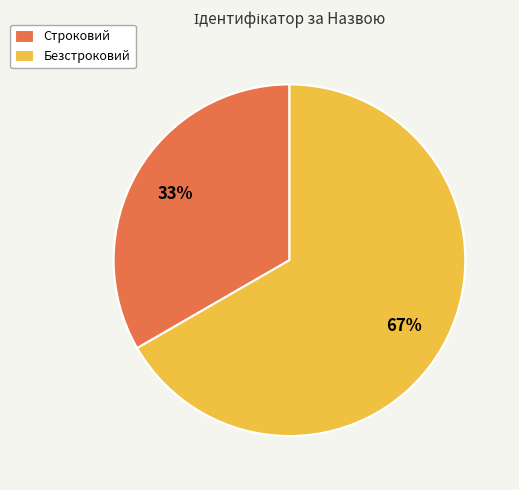

Which category has the smallest portion of the pie?

Строковий